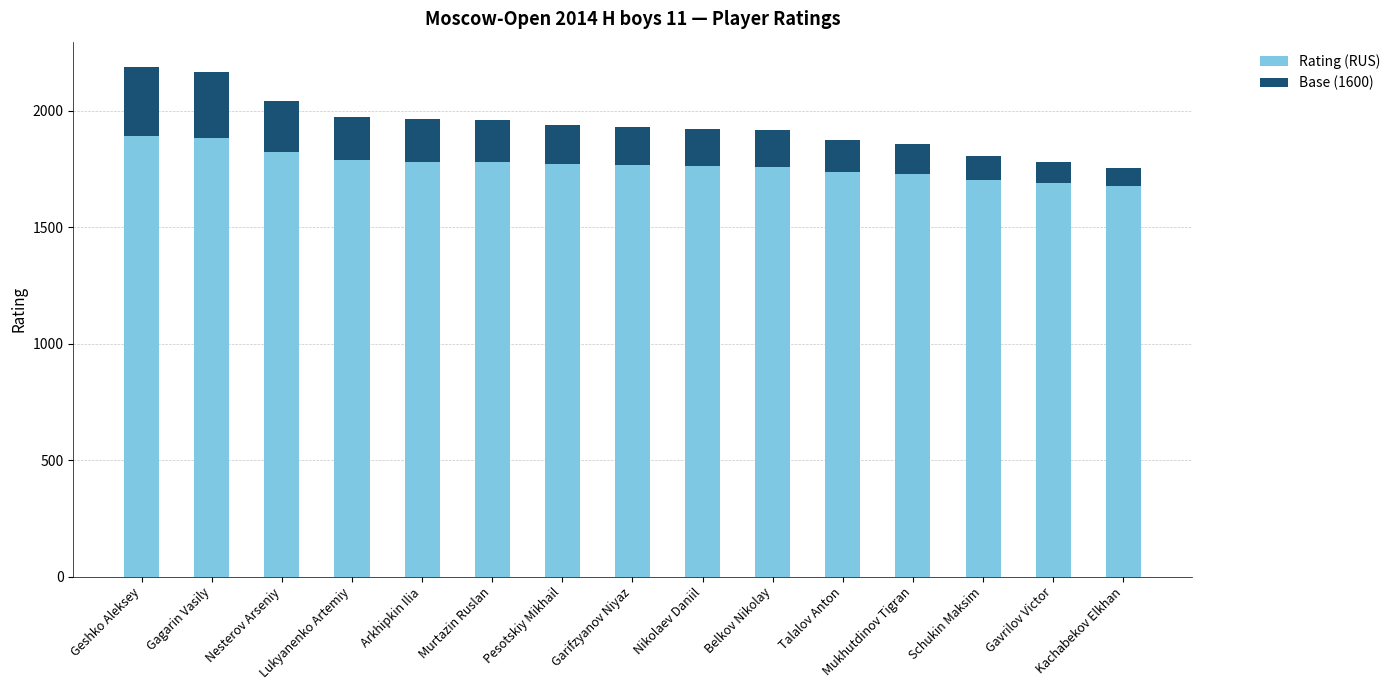

True or false: Rating (RUS) has a value of 3185 at Murtazin Ruslan.

False